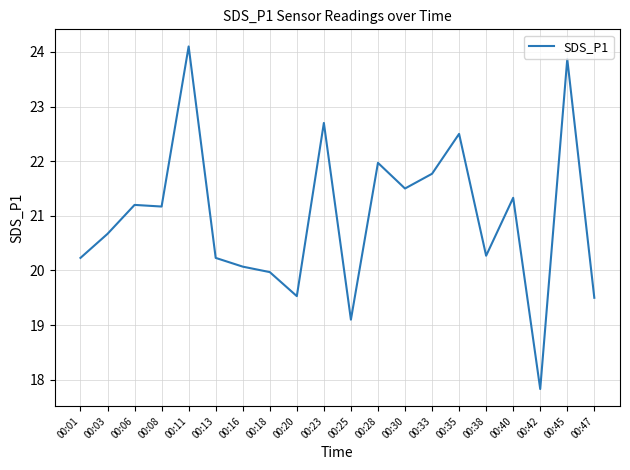

What is the minimum value shown in the chart?

17.8